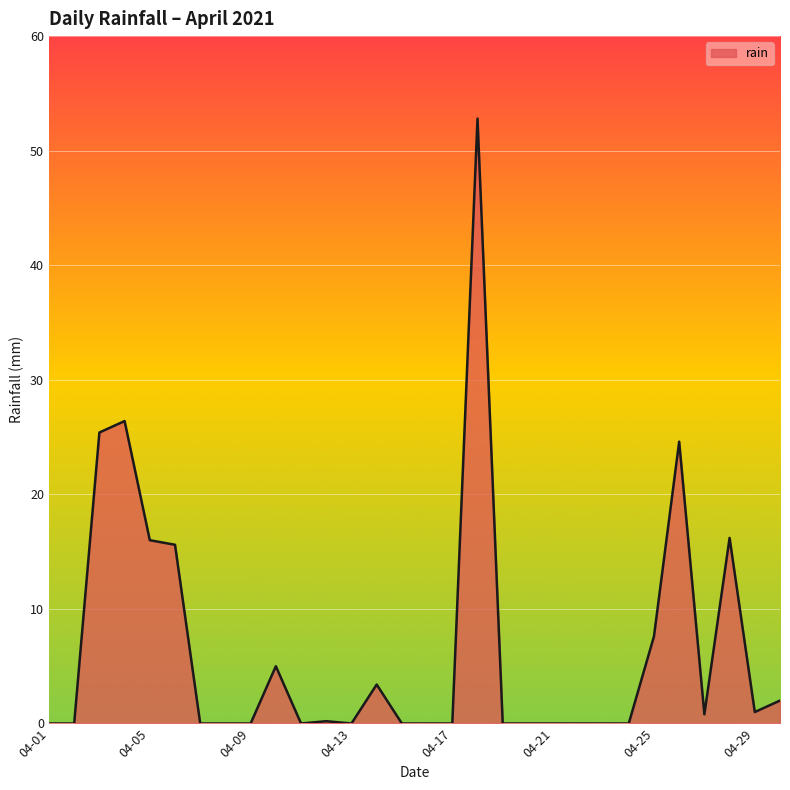

What is the maximum value shown in the chart?

52.8